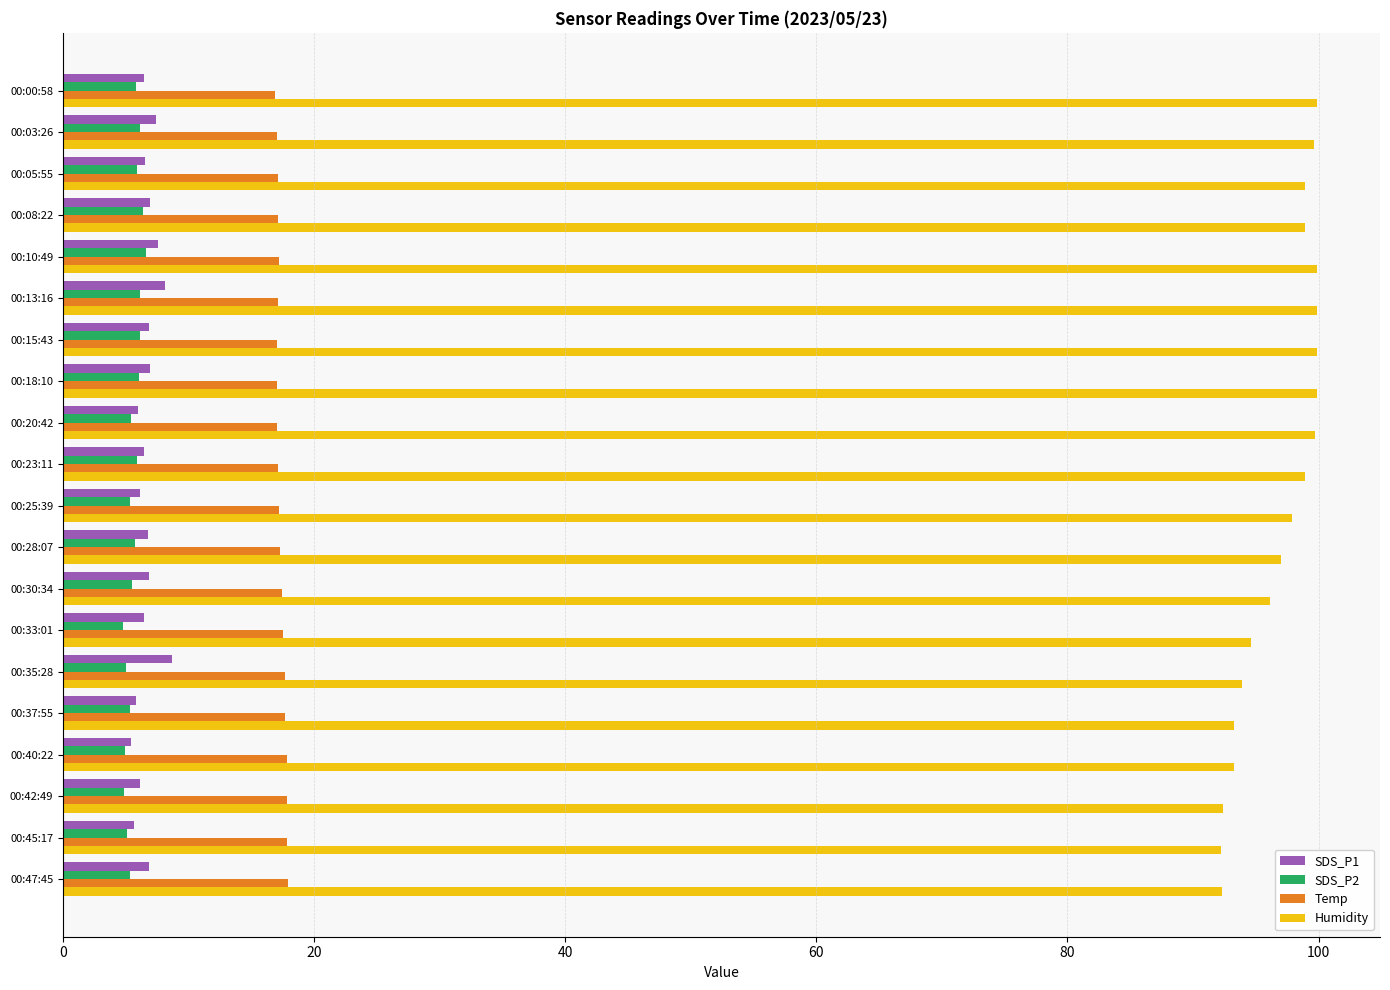

What is the total value across all series at 00:05:55?

128.4